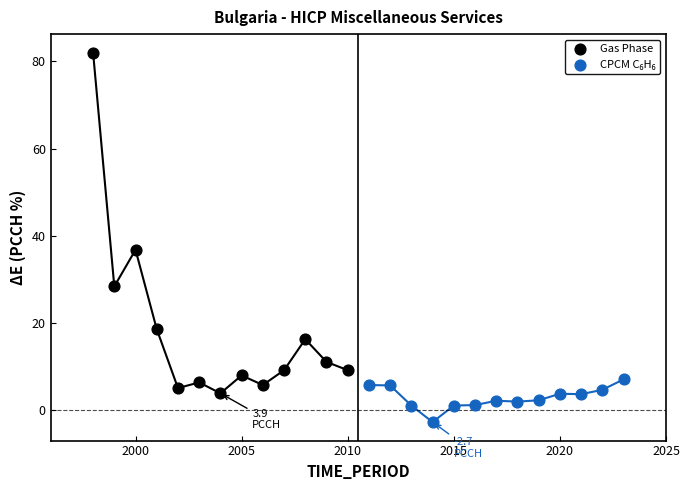

Which series has the largest Y range (max minus min)?

Gas Phase